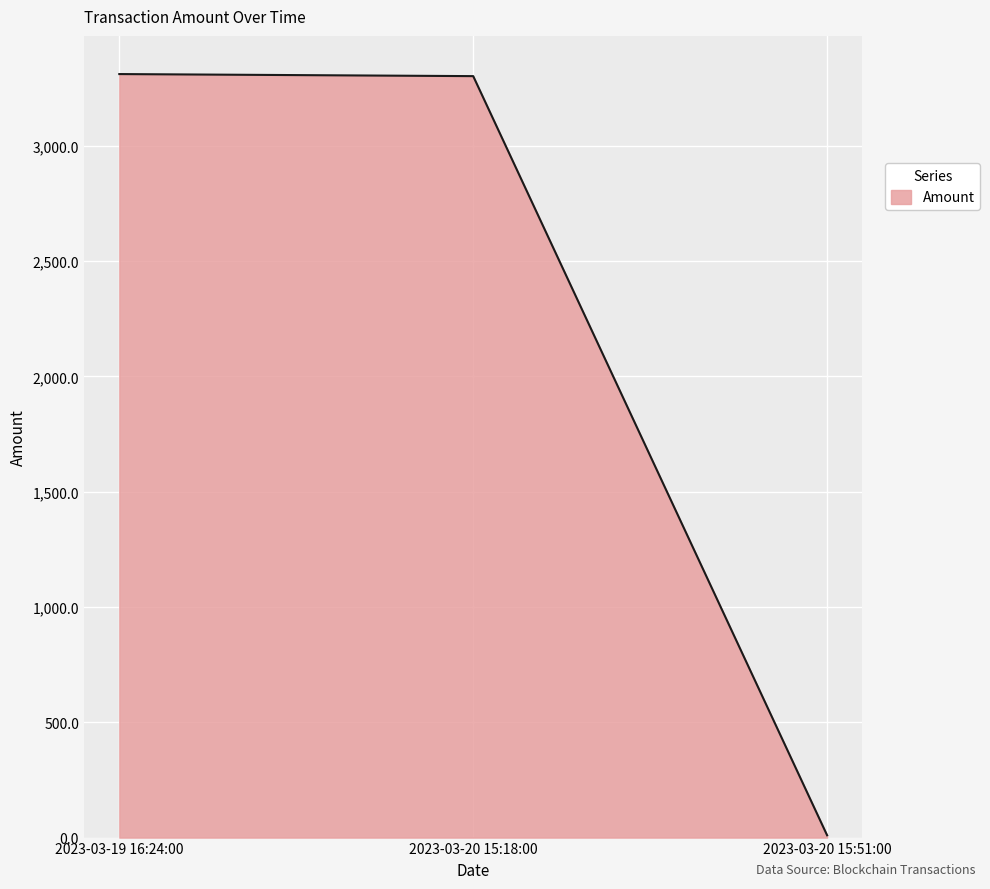

What is the change in value from 2023-03-20 15:18:00 to 2023-03-20 15:51:00?

-3291.8